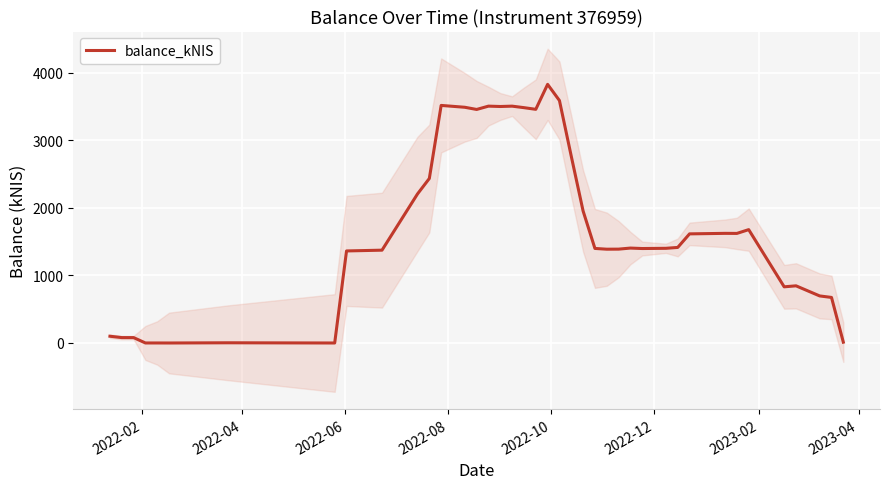

What is the highest value of the balance_kNIS series?

3828.6